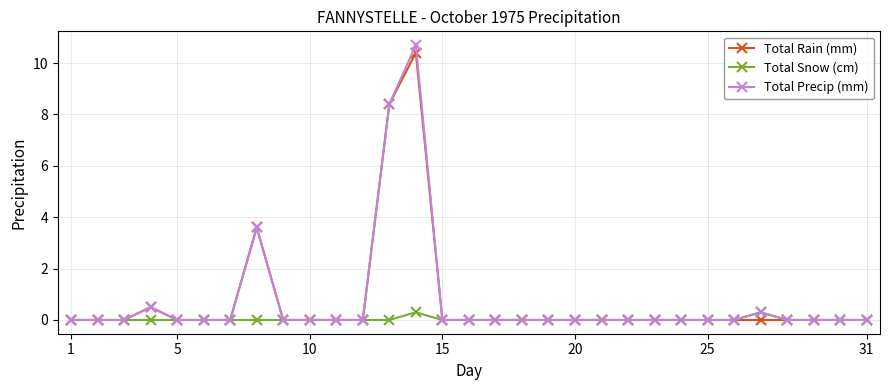

True or false: Total Snow (cm) has more than 0 interior local peaks.

True